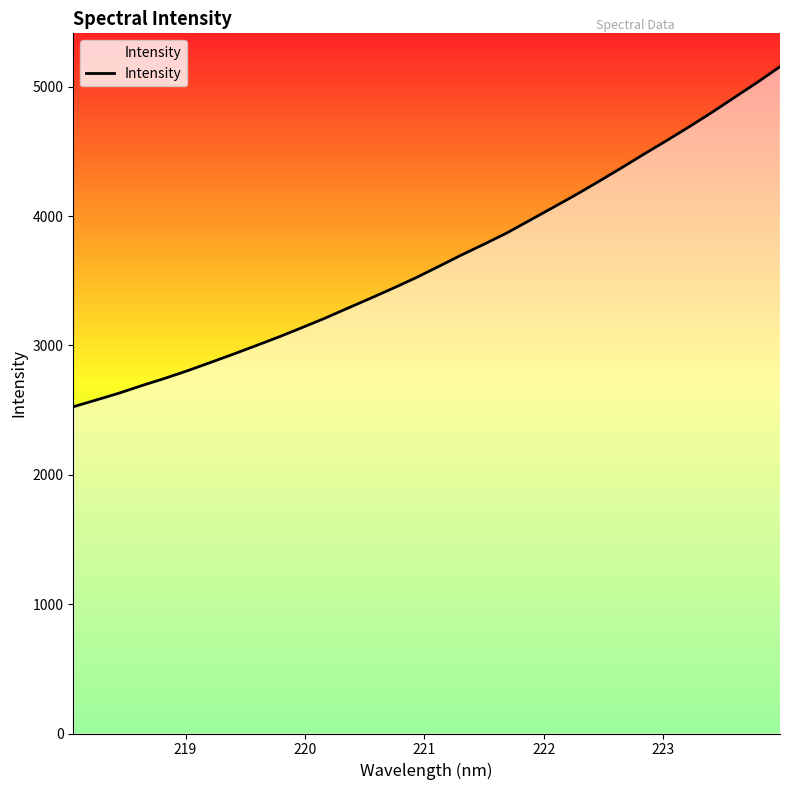

What is the difference between the maximum and minimum values?

2629.1